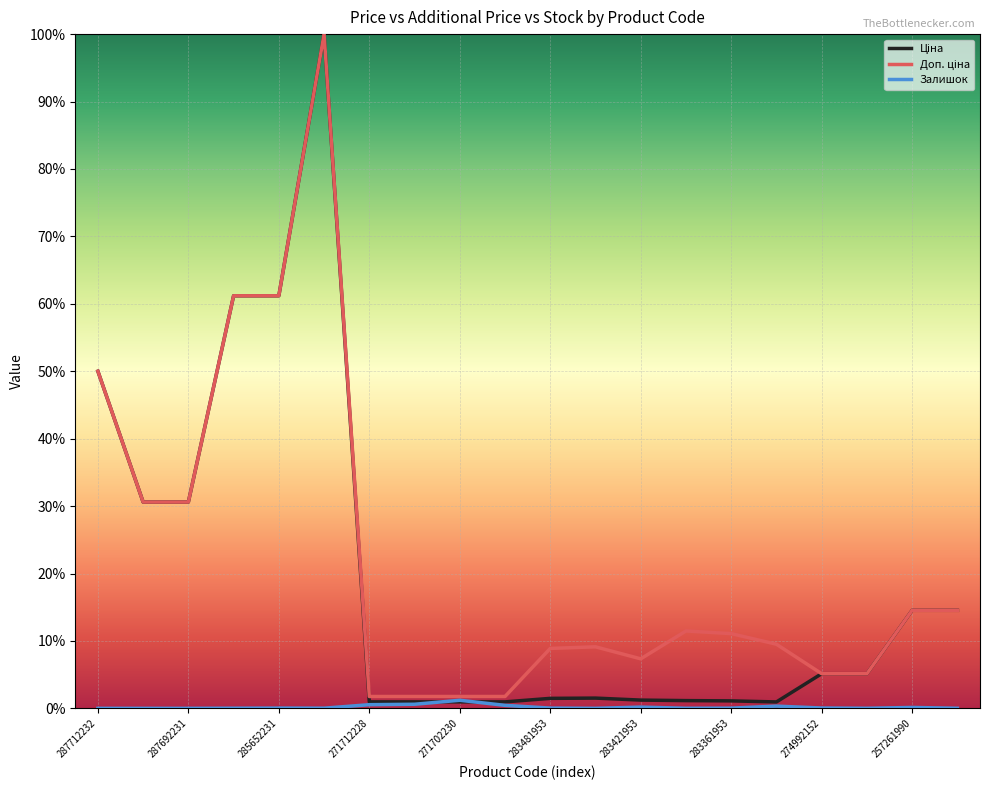

What is the value of the Доп. ціна point at the 11th from the left?

0.1